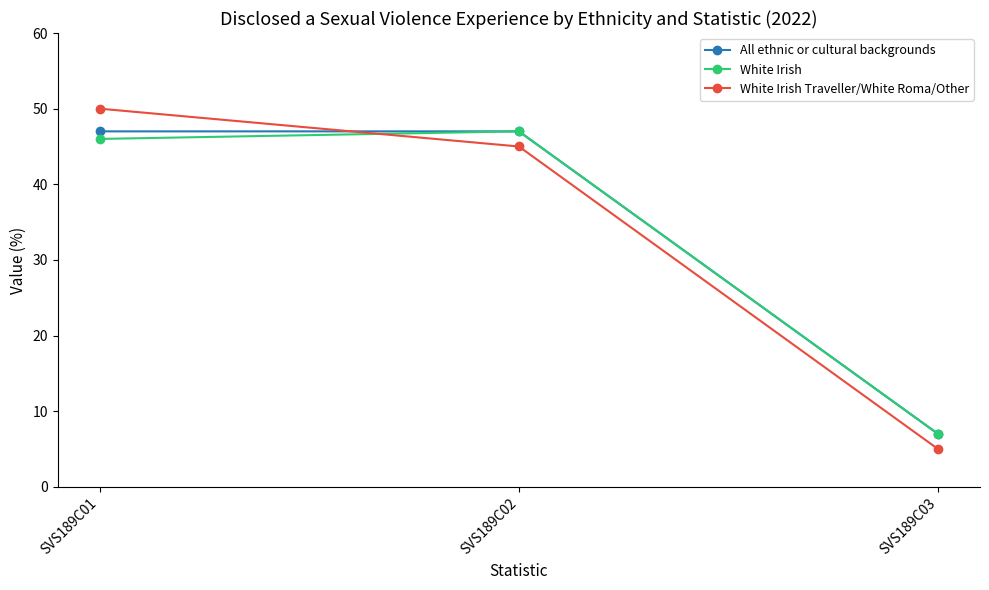

What is the value of the White Irish Traveller/White Roma/Other point at the 1st from the left?

50